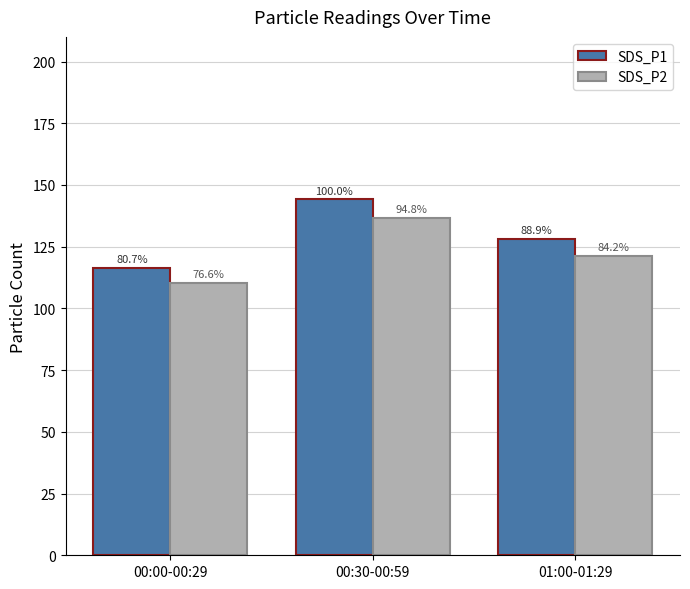

What are all the series names shown in the legend?

SDS_P1, SDS_P2